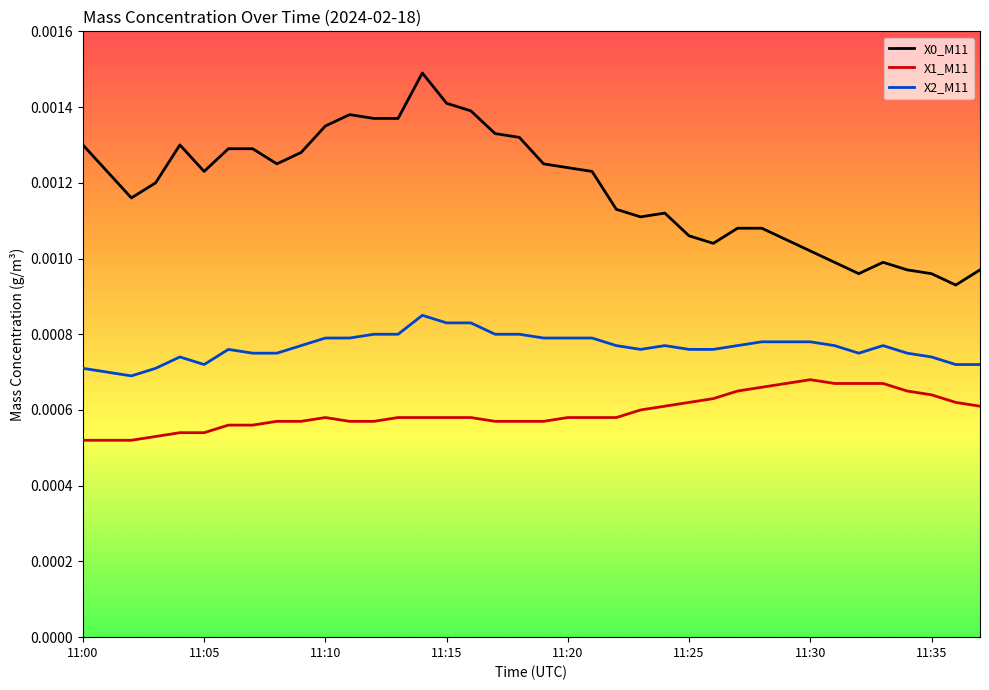

True or false: X0_M11 and X2_M11 cross at least once.

False